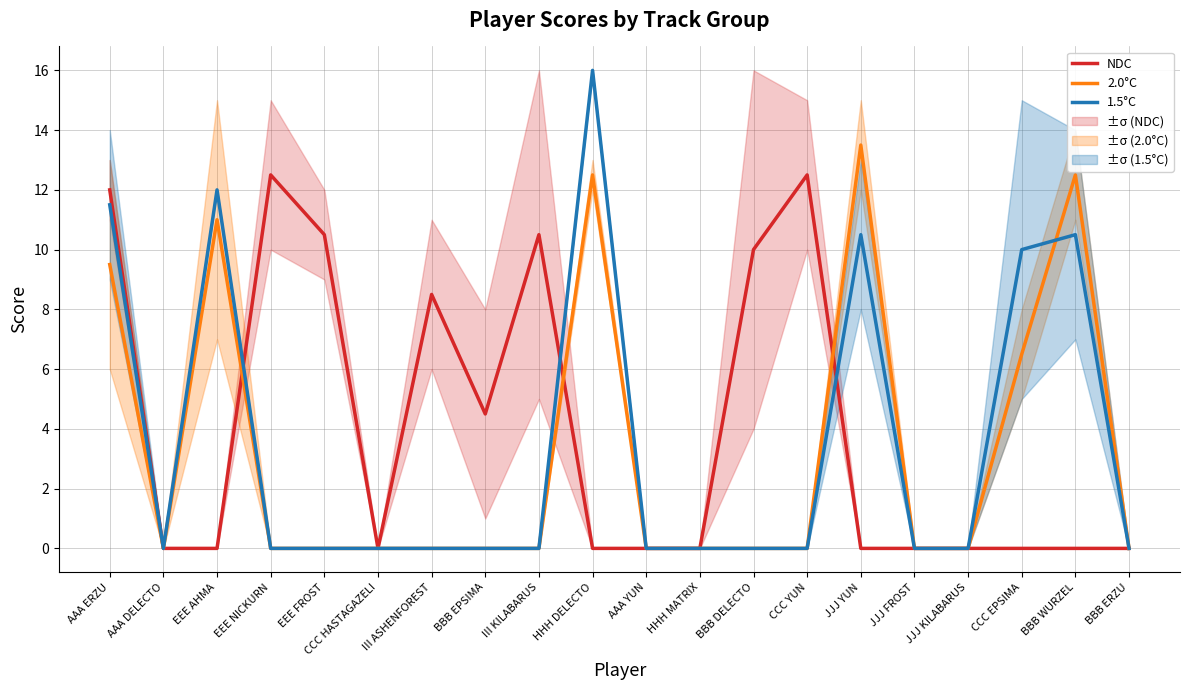

What is the average value of the NDC series?

4.0